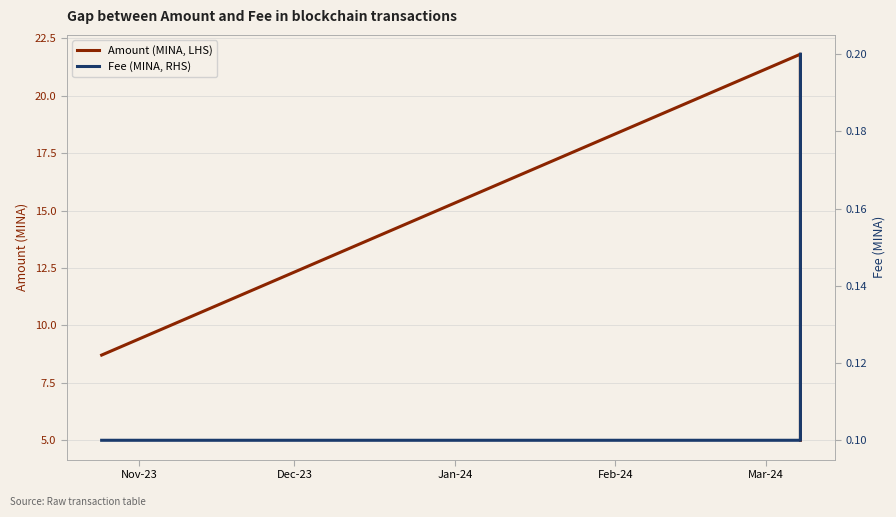

What is the highest value of the Amount (MINA, LHS) series?

21.8